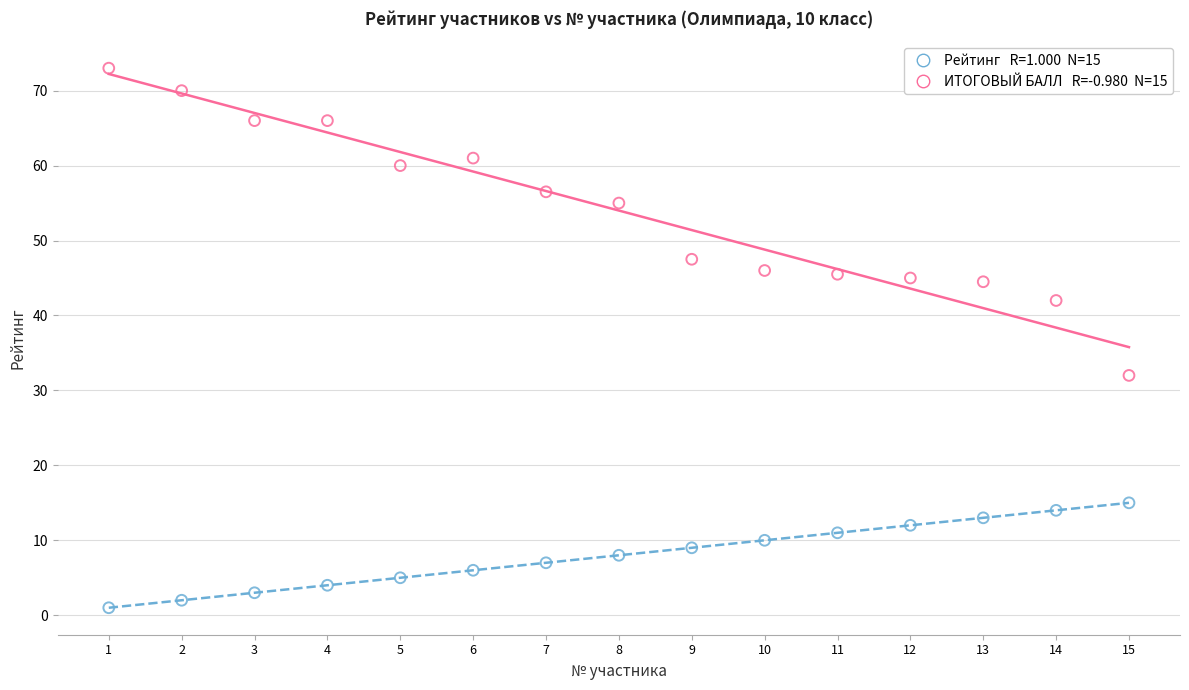

Across all data points, what is the range of Y values (max minus min)?

72.0